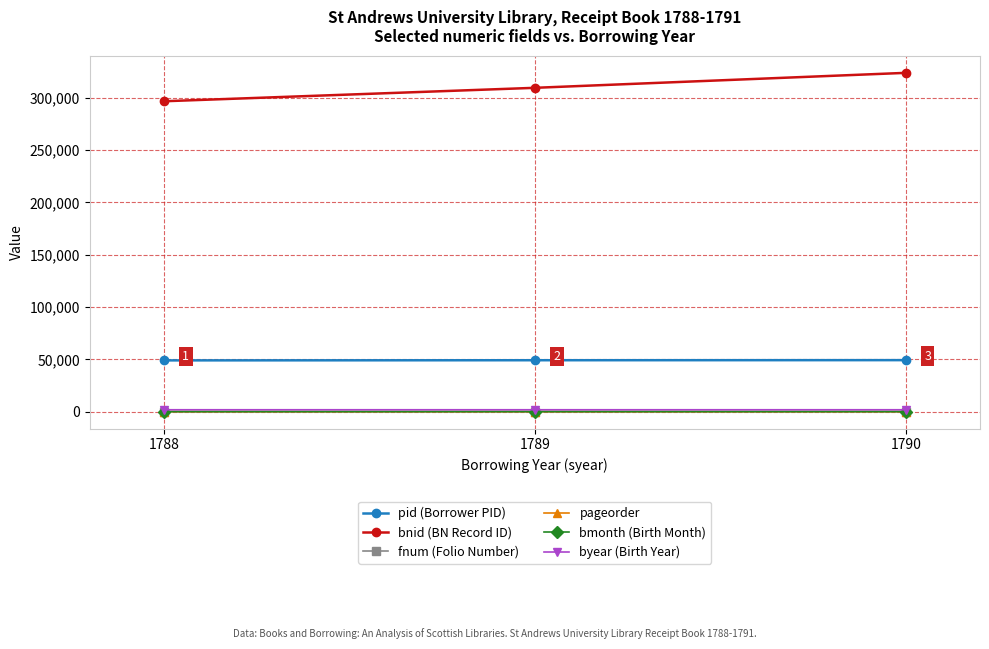

Count the bmonth (Birth Month) values in the range 5 to 10.

3